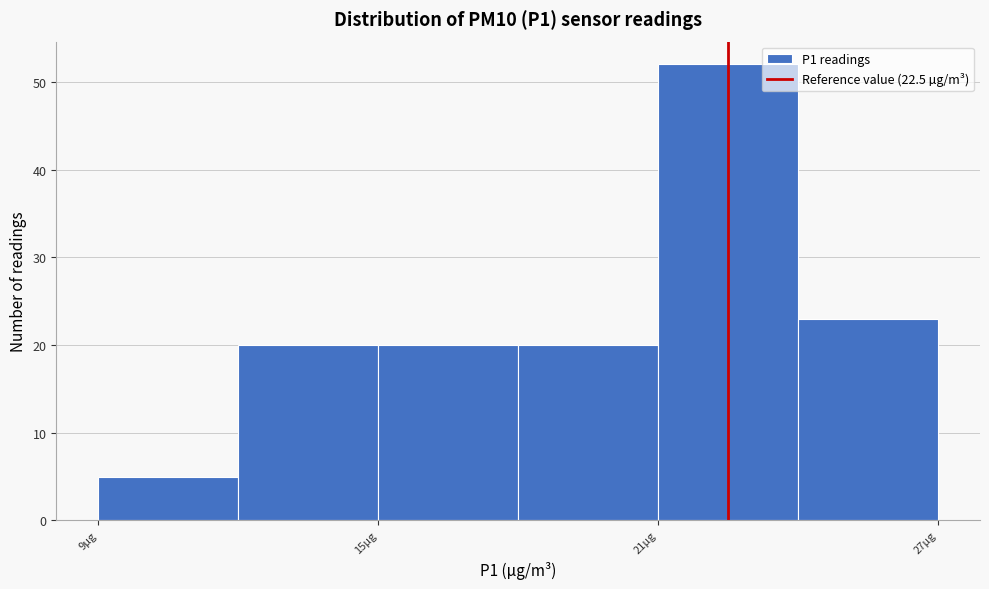

Read against the x-axis, roughly where is the centre of the tallest bar?

23